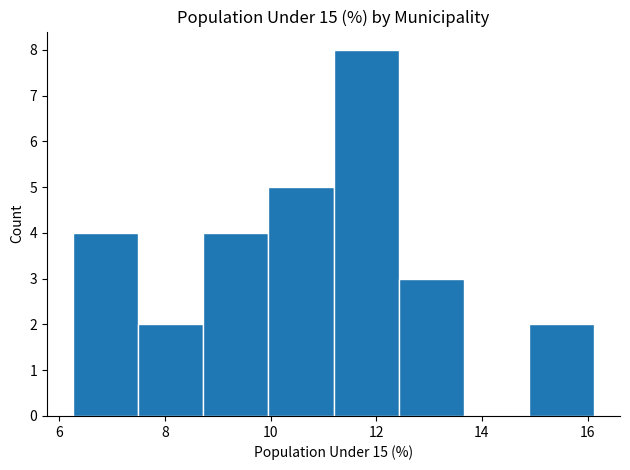

What is the height of the bar covering 12.4 to 13.6 on the x-axis? Neither the bar edges nor the heights are printed on the chart, so give them approximately, as read against the axes.

3